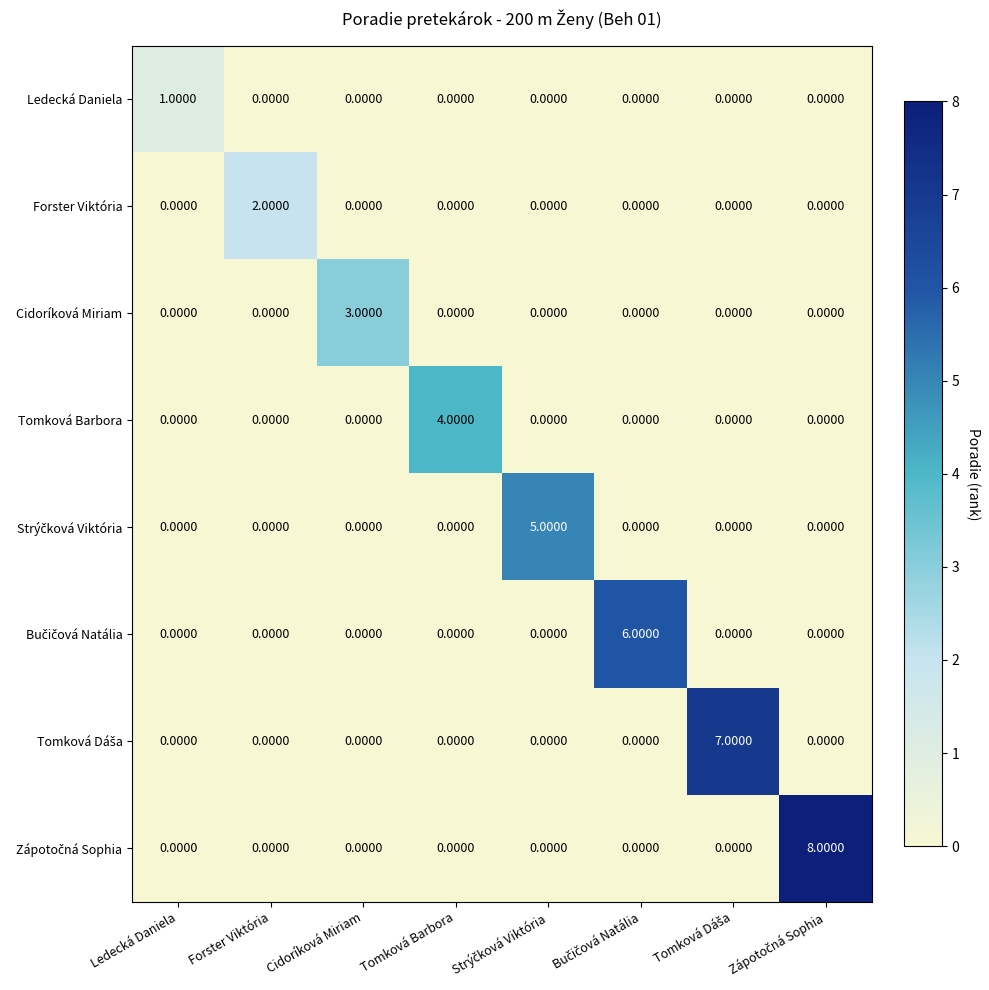

How many data points in Cidoríková Miriam are above 0?

1